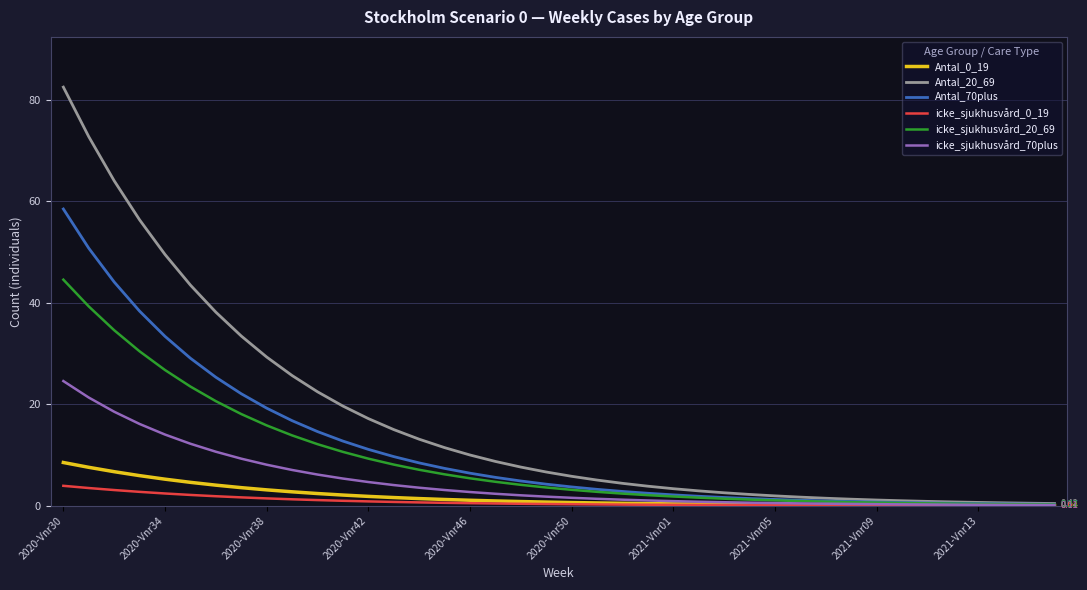

Which series has the largest range (max minus min)?

Antal_20_69